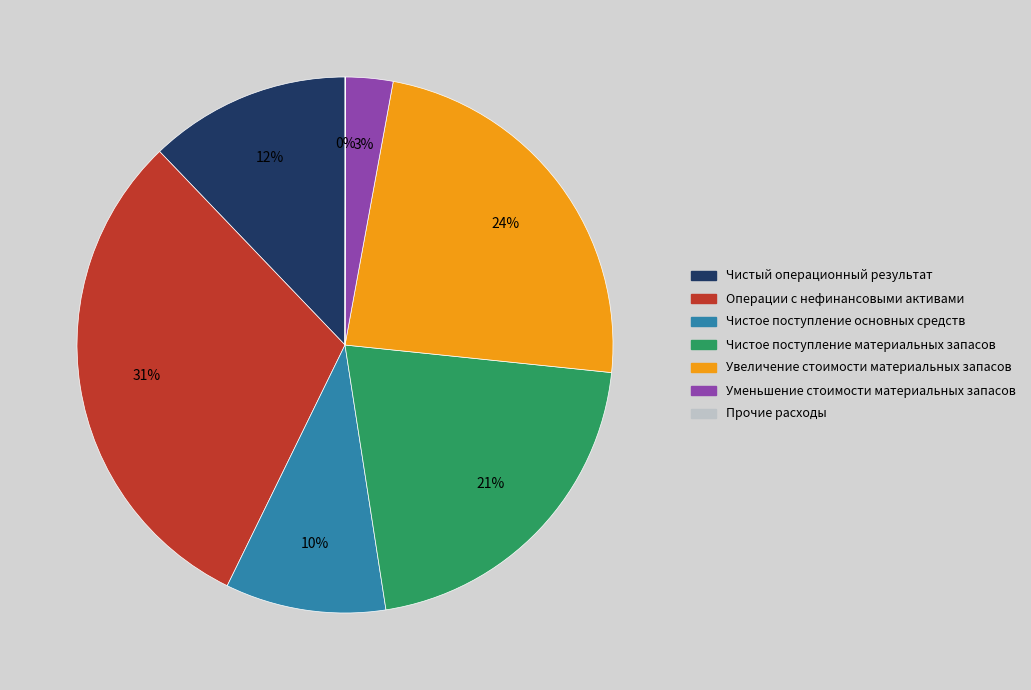

Does any single category account for the majority?

No